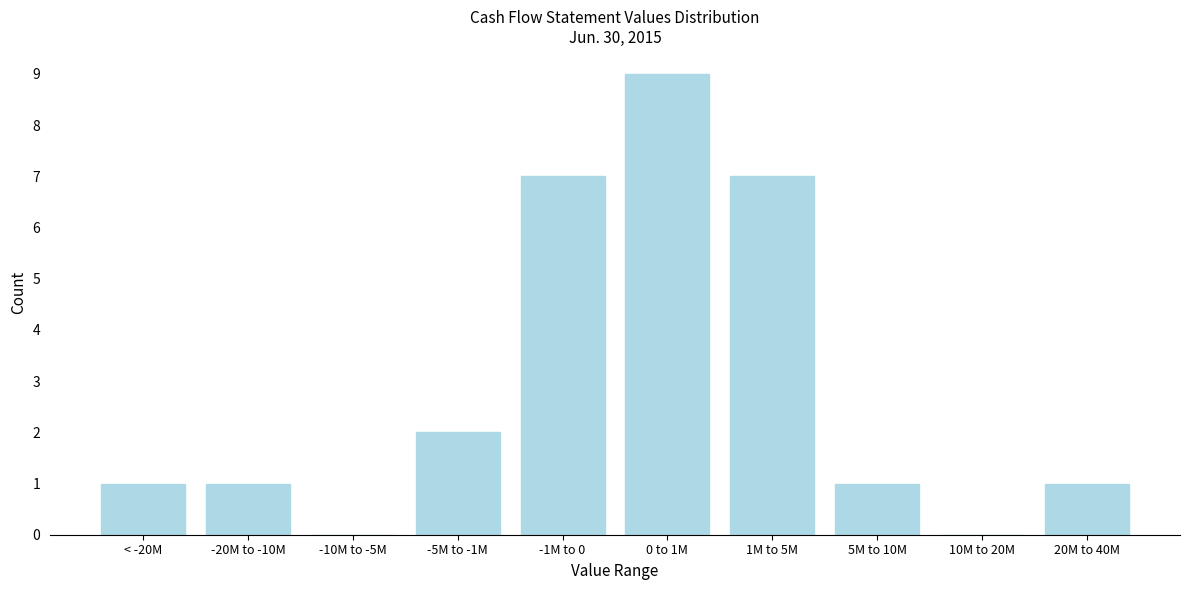

Reading right to left, transcribe all the data shown in this chart.

20M to 40M=1	10M to 20M=0	5M to 10M=1	1M to 5M=7	0 to 1M=9	-1M to 0=7	-5M to -1M=2	-10M to -5M=0	-20M to -10M=1	< -20M=1